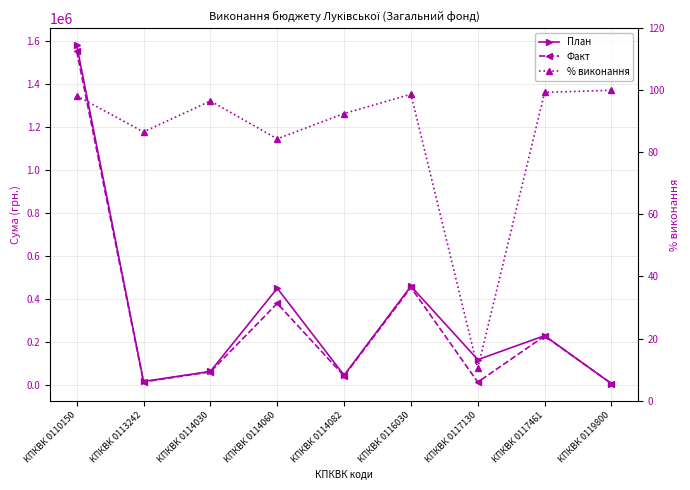

At which category does Факт reach its first local valley?

КПКВК 0113242